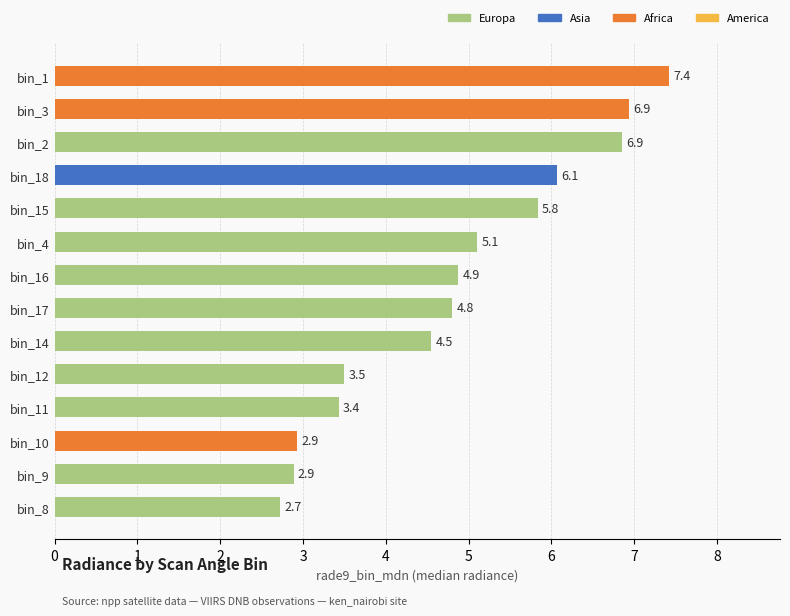

Approximately how many times larger is the value at bin_15 compared to bin_4?

1.1